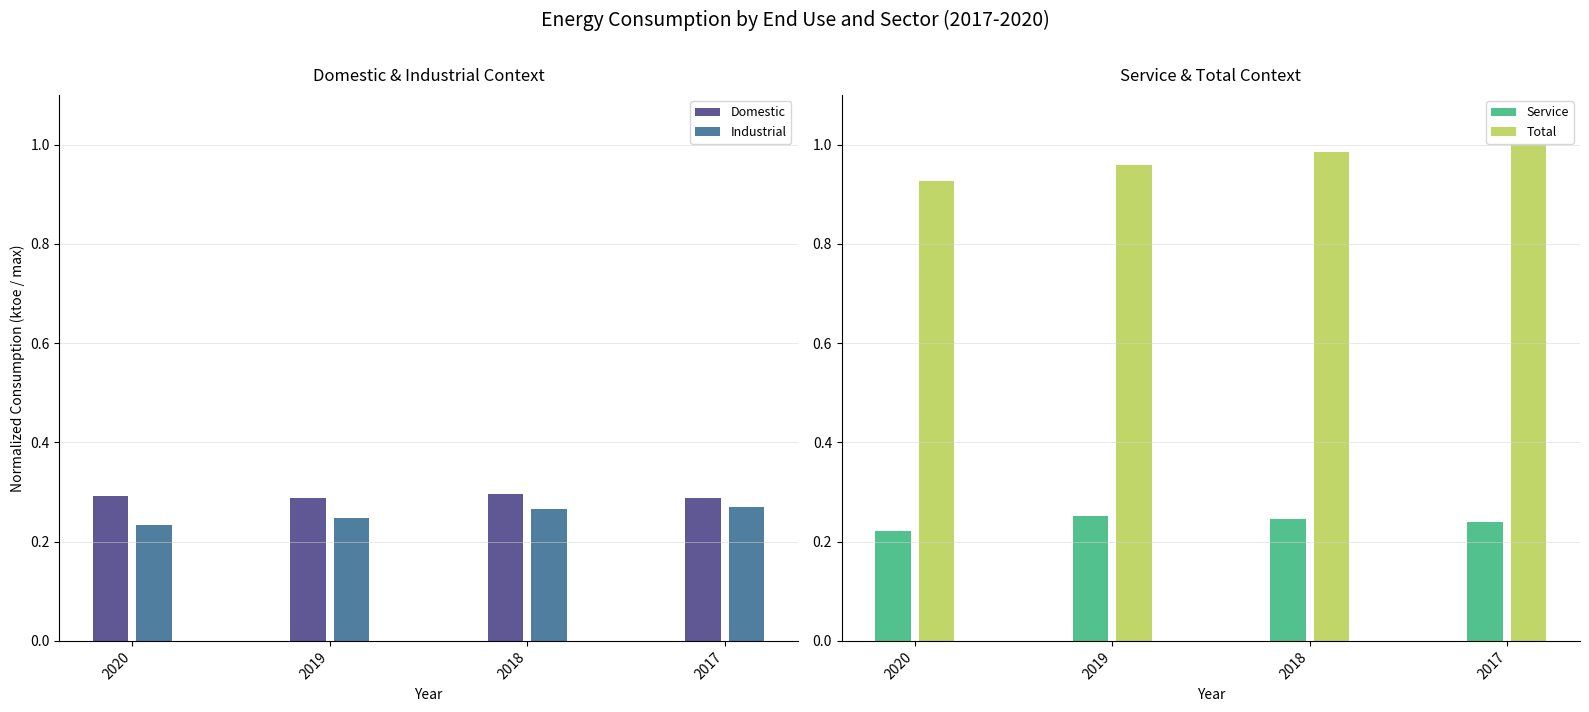

Rank the series by their maximum value, from highest to lowest.

Total, Domestic, Industrial, Service